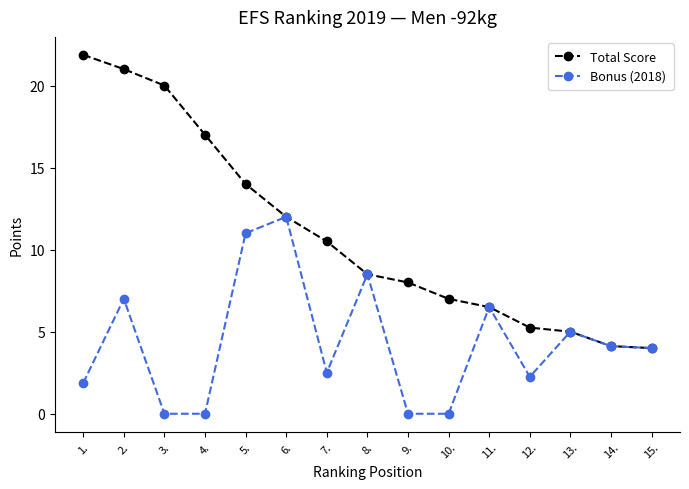

How many values in the Bonus (2018) series are below 4?

7